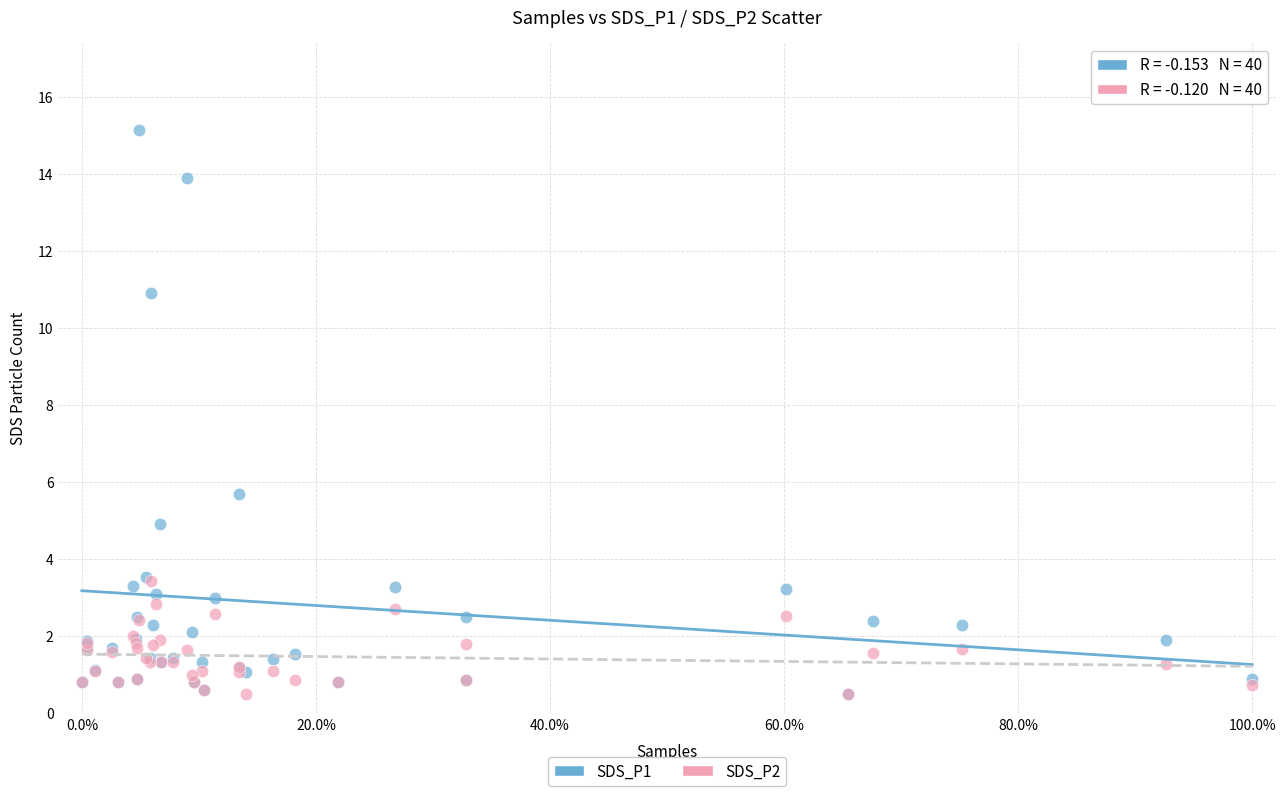

Which series has the largest Y range (max minus min)?

SDS_P1